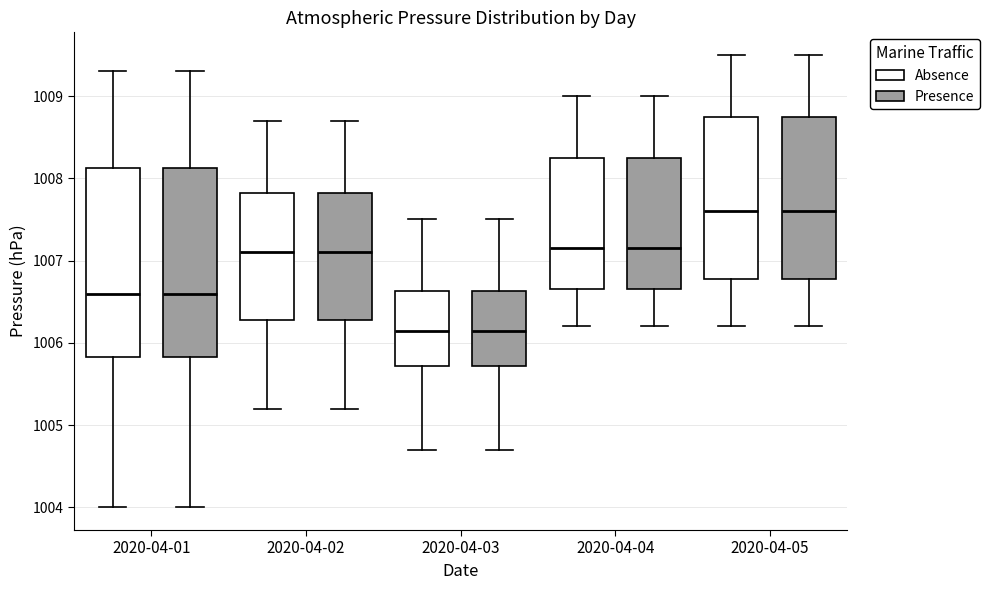

Where is the upper edge of the box for 2020-04-02 (Presence) on the y-axis? The values are not printed on the chart, so give them approximately, as read against the axis.

1007.8